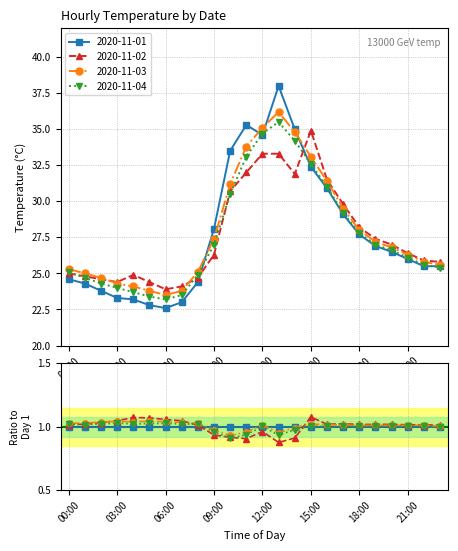

Reading left to right, transcribe all the data shown in this chart.

2020-11-01: 24.6	24.3	23.8	23.3	23.2	22.8	22.6	23.0	24.4	28.1	33.5	35.3	34.6	38.0	35.0	32.4	30.9	29.1	27.7	26.9	26.5	26.0	25.5	25.5
2020-11-02: 25.0	24.8	24.6	24.4	24.9	24.4	23.9	24.1	24.7	26.3	30.7	32.0	33.3	33.3	31.9	34.9	31.5	29.8	28.2	27.4	27.0	26.4	25.9	25.8
2020-11-03: 25.3	25.0	24.7	24.3	24.1	23.8	23.5	23.8	25.1	27.4	31.2	33.8	35.1	36.2	34.8	33.1	31.4	29.5	28.0	27.2	26.8	26.3	25.8	25.6
2020-11-04: 25.1	24.7	24.3	24.0	23.7	23.4	23.2	23.5	24.9	27.0	30.5	33.1	34.7	35.5	34.2	32.6	31.0	29.2	27.8	27.0	26.6	26.1	25.6	25.4